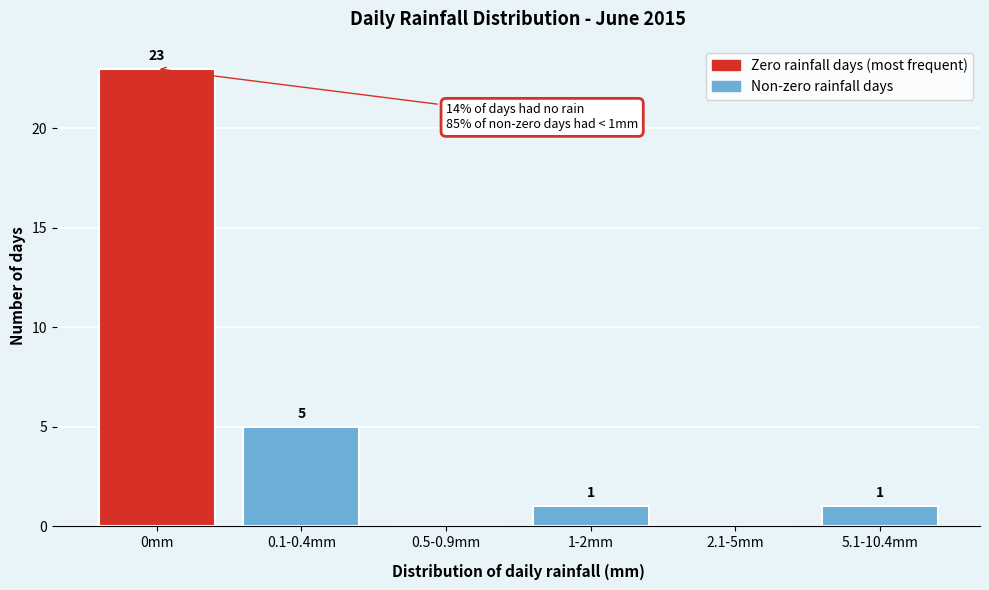

Reading left to right, transcribe all the data shown in this chart.

0mm=23	0.1-0.4mm=5	0.5-0.9mm=0	1-2mm=1	2.1-5mm=0	5.1-10.4mm=1